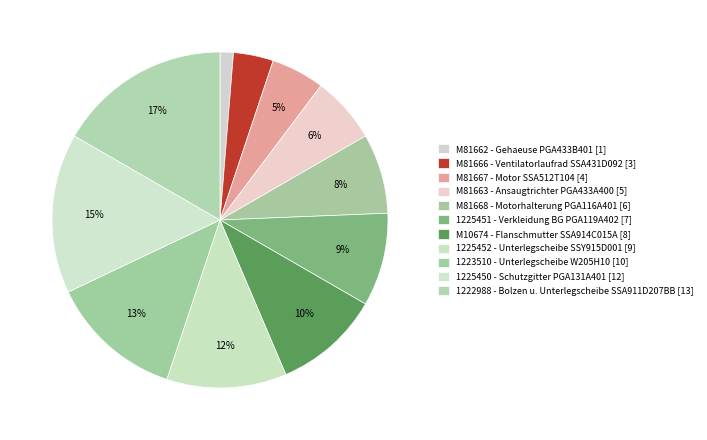

Is the sum of M81668 and 1223510 greater than half?

No